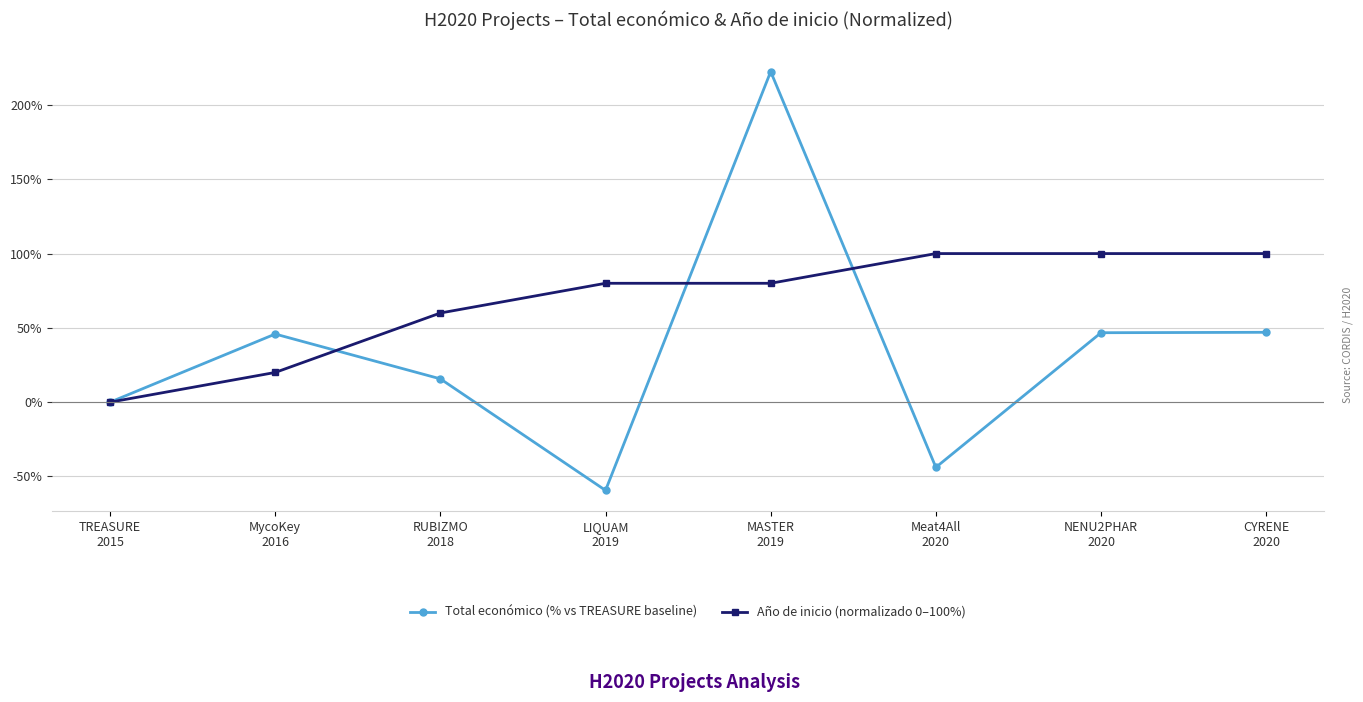

True or false: Año de inicio (normalizado 0–100%) has a value of -54.4 at TREASURE
2015.

False